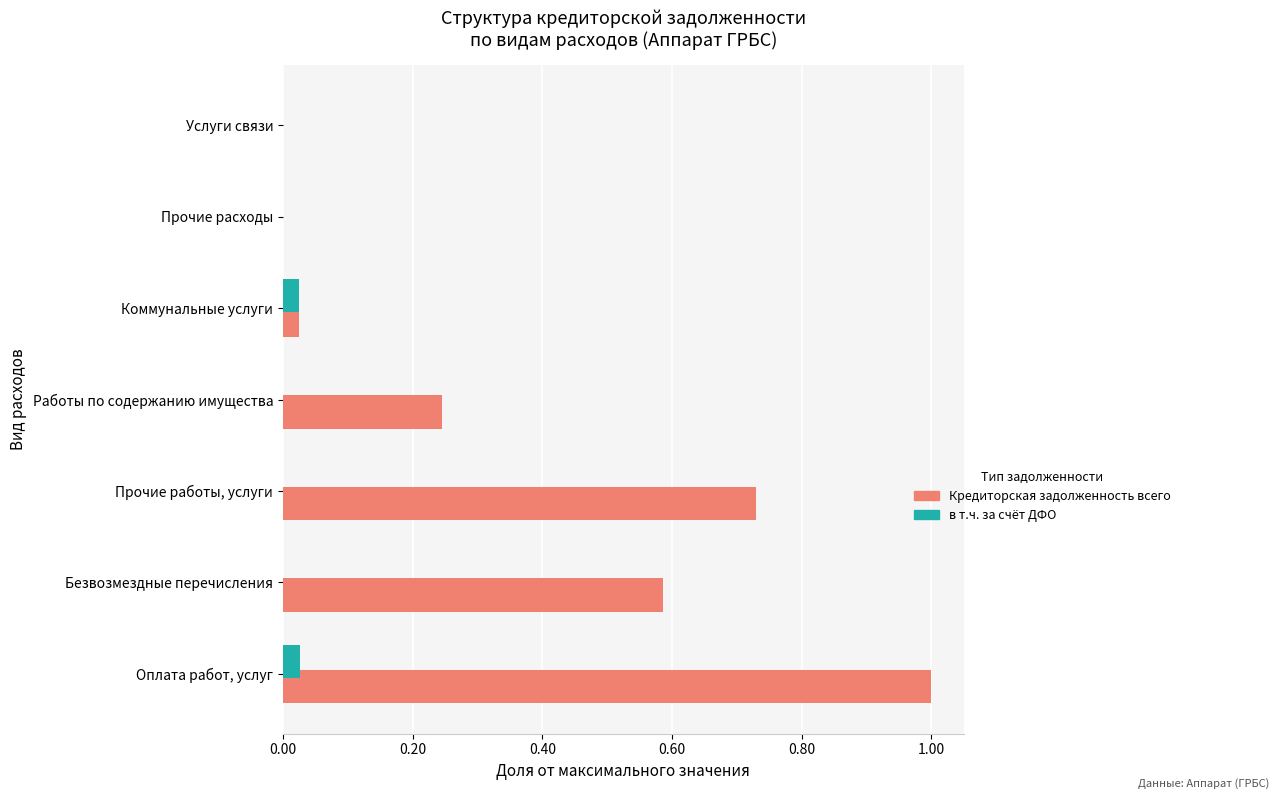

What are all the series names shown in the legend?

Кредиторская задолженность всего, в т.ч. за счёт ДФО